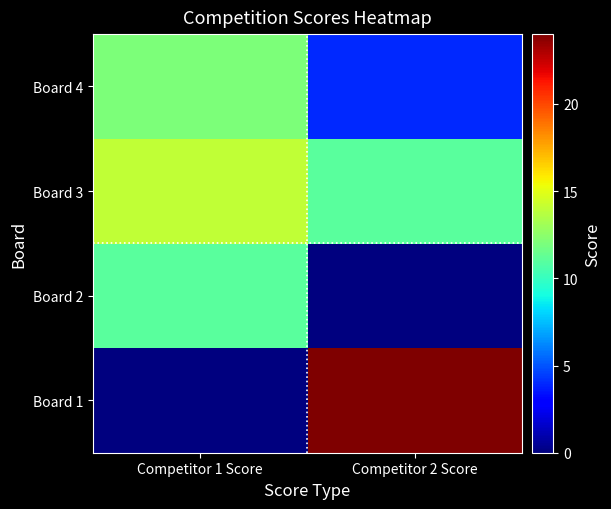

Reading right to left, list all the values displayed in this chart.

Board 1: Competitor 2 Score=24	Competitor 1 Score=0
Board 2: Competitor 2 Score=0	Competitor 1 Score=11
Board 3: Competitor 2 Score=11	Competitor 1 Score=14
Board 4: Competitor 2 Score=4	Competitor 1 Score=12